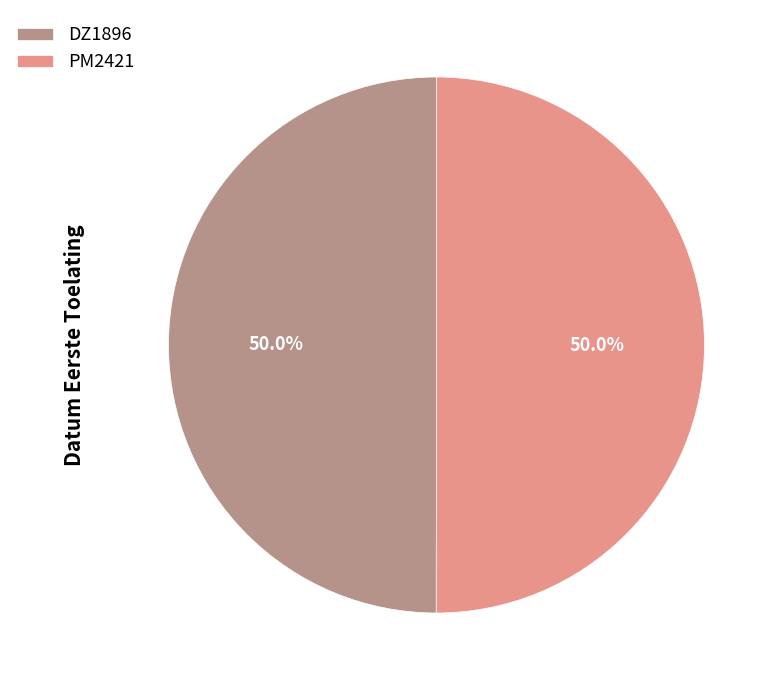

What is the total percentage of PM2421 and DZ1896?

100.0%